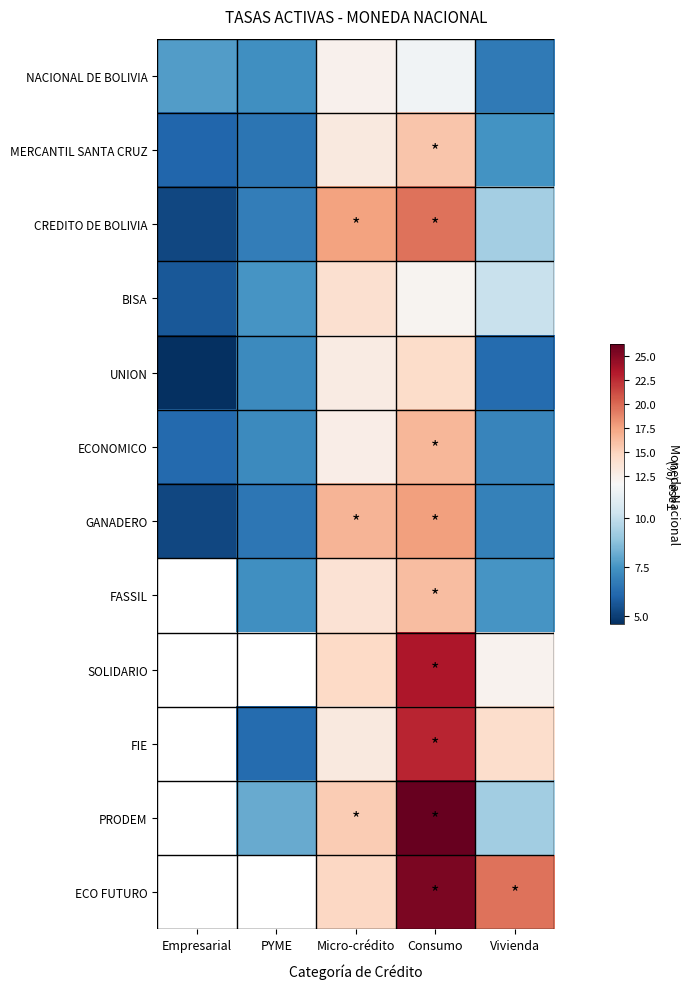

Count the number of data series in this chart.

12